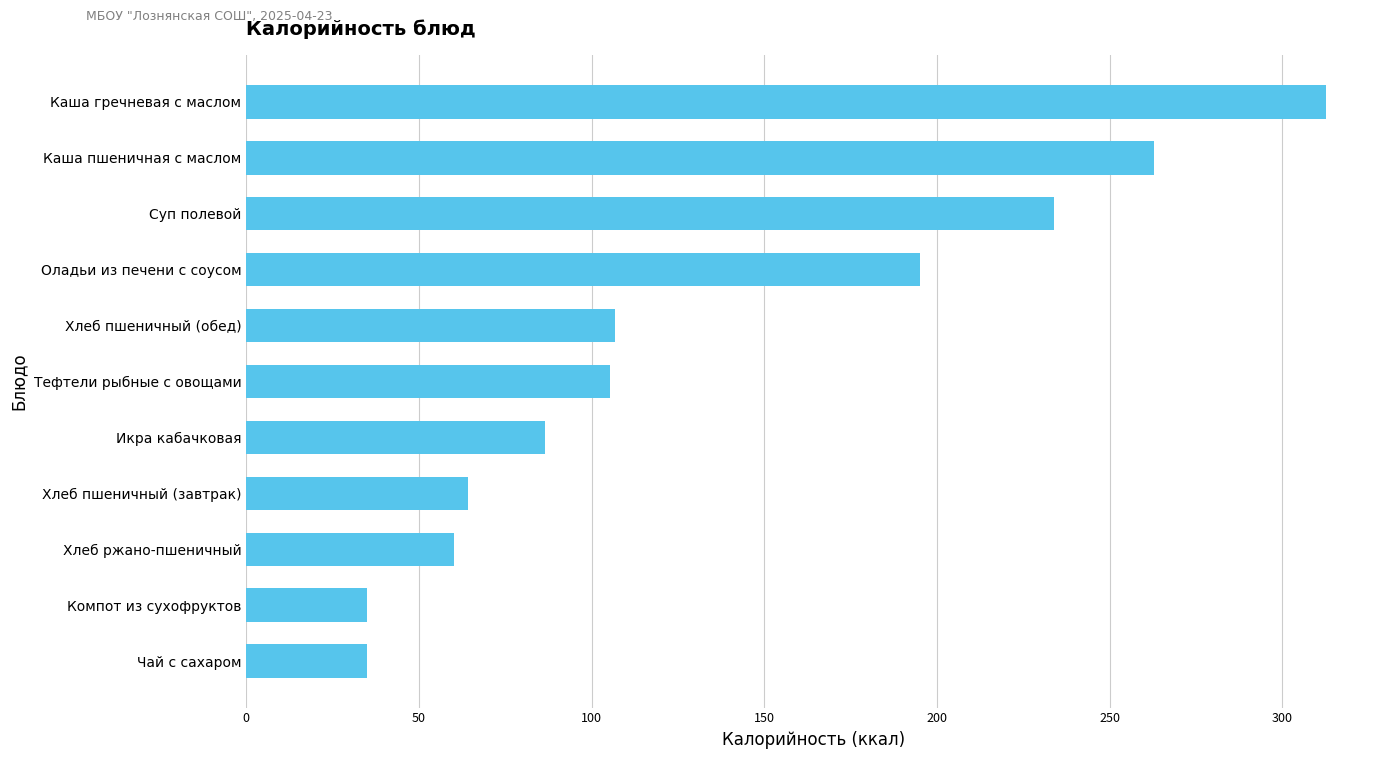

What is the difference between the maximum and second lowest values?

277.6